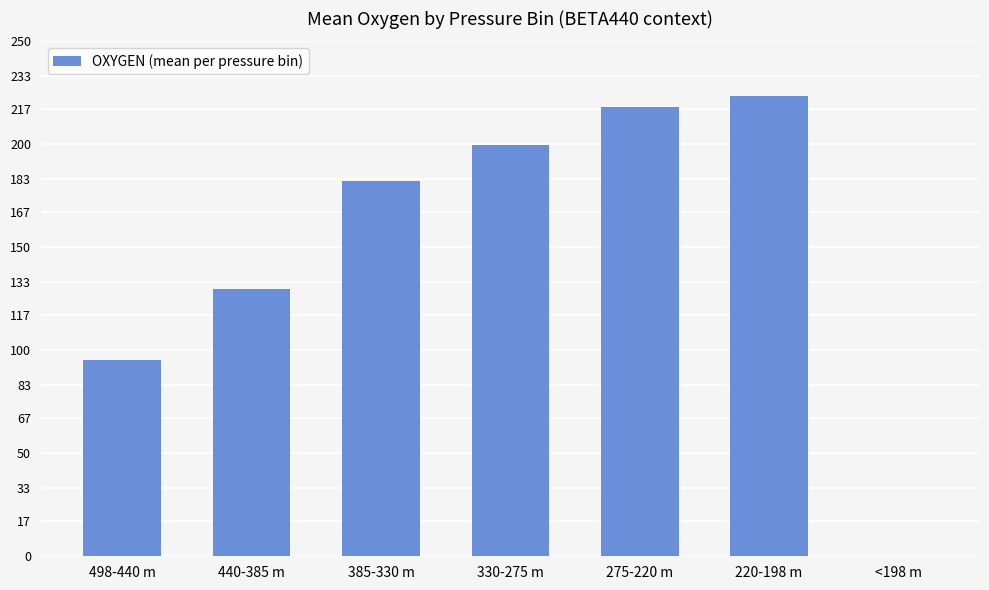

What is the difference between the values at 440-385 m and 385-330 m?

52.3